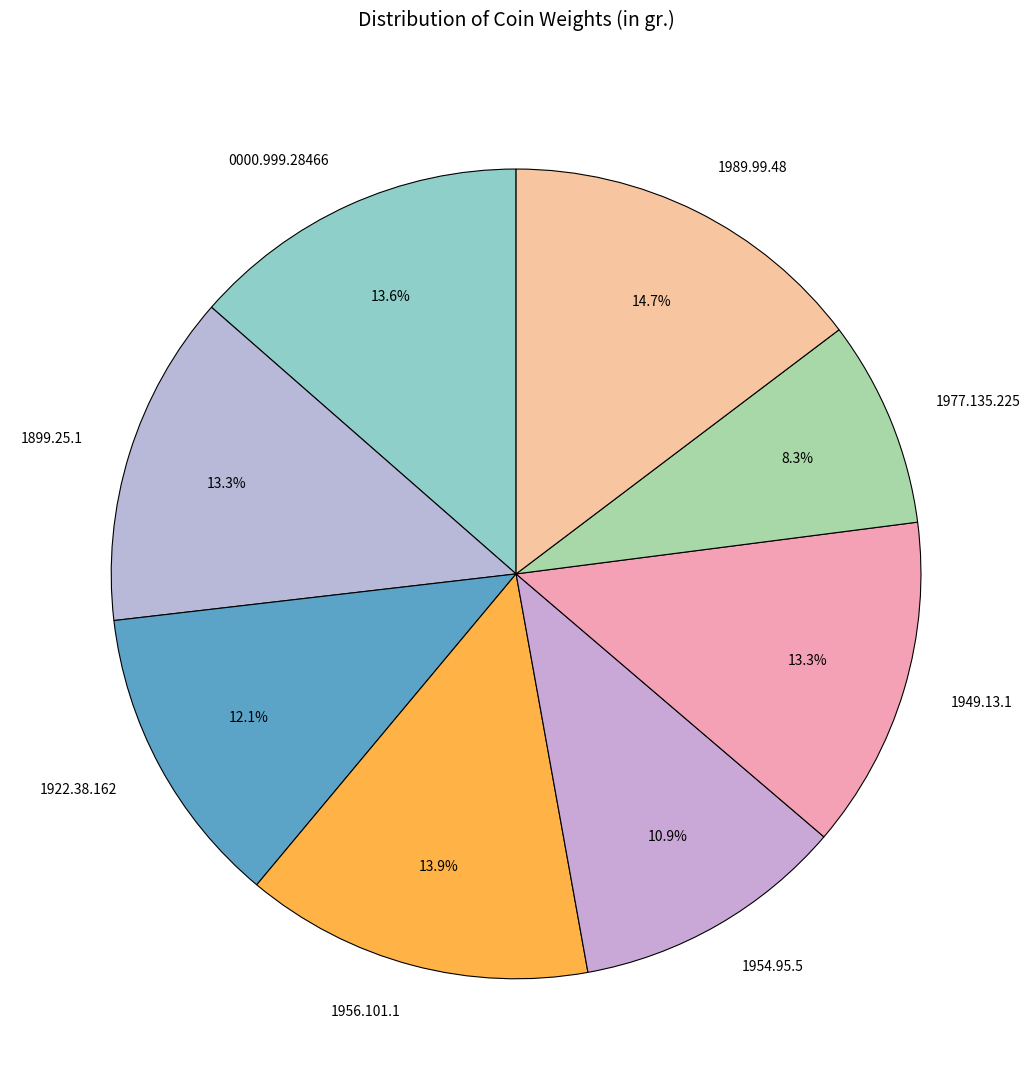

To the nearest percent, what is the combined percentage of 1899.25.1 and 1949.13.1?

27%